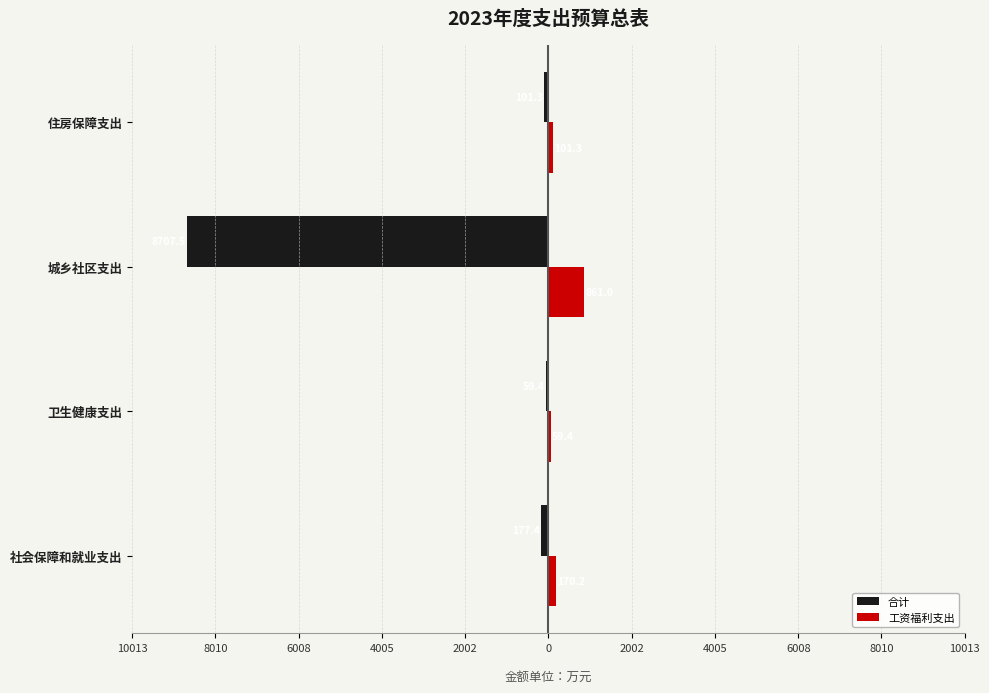

What is the value of the 工资福利支出 bar at the 4th from the left?

101.3